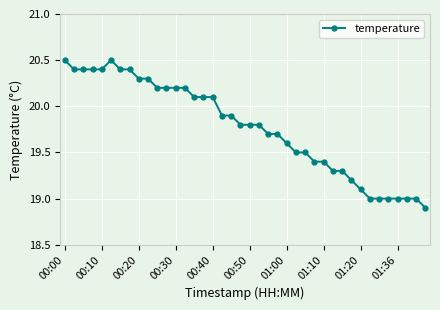

Reading right to left, transcribe all the data shown in this chart.

18.9	19.0	19.0	19.0	19.0	19.0	19.0	19.1	19.2	19.3	19.3	19.4	19.4	19.5	19.5	19.6	19.7	19.7	19.8	19.8	19.8	19.9	19.9	20.1	20.1	20.1	20.2	20.2	20.2	20.2	20.3	20.3	20.4	20.4	20.5	20.4	20.4	20.4	20.4	20.5